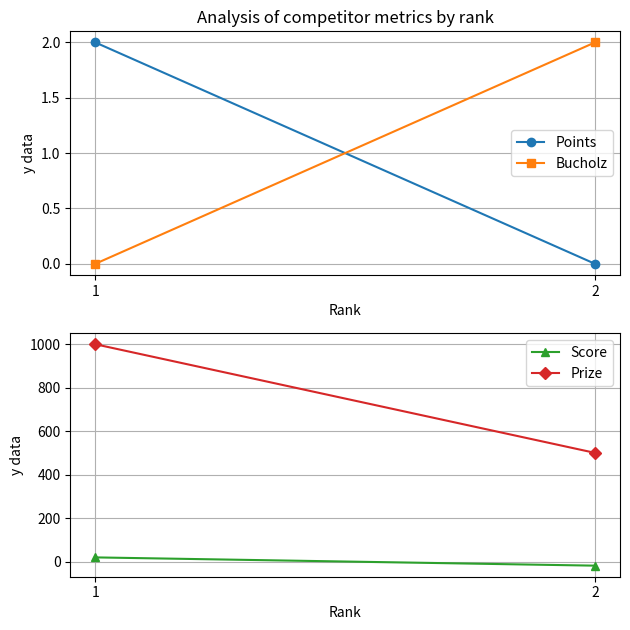

List the series in order of their peak value, highest first.

Prize, Score, Points, Bucholz